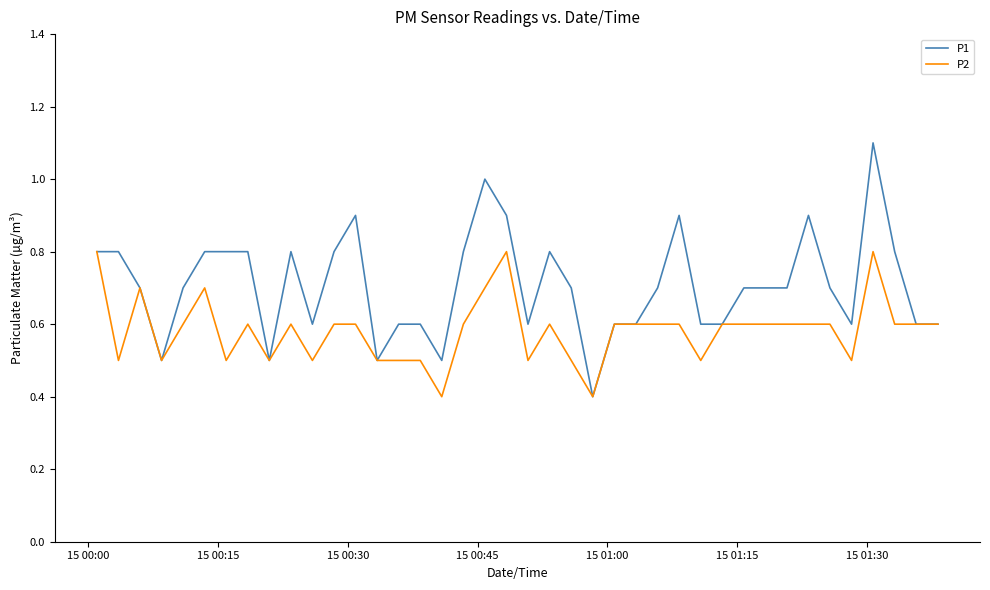

Does the chart have visible grid lines?

No